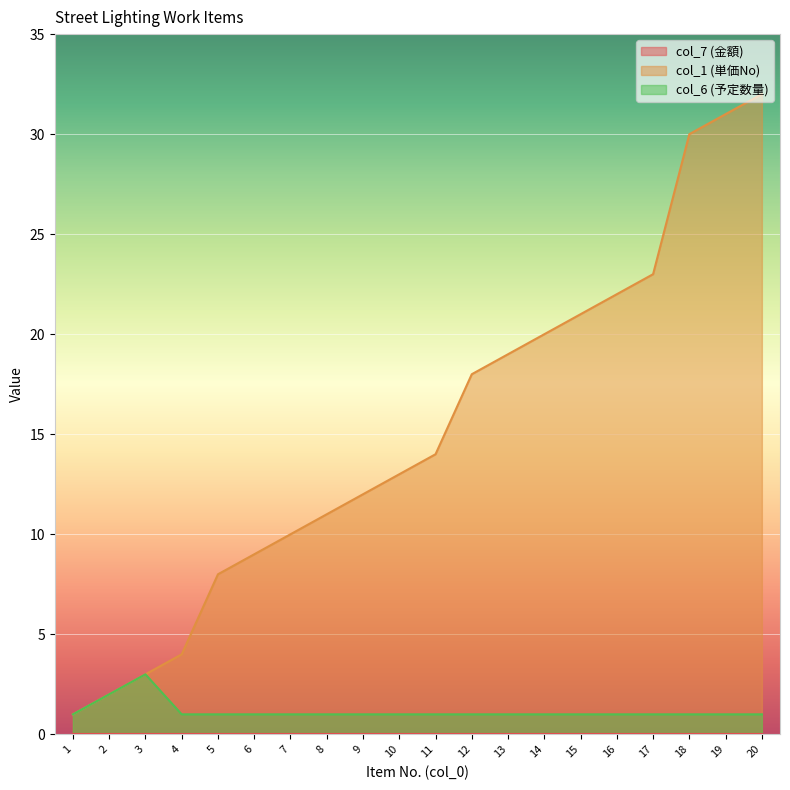

True or false: col_6 (予定数量) has a value of 1 at 9.

True